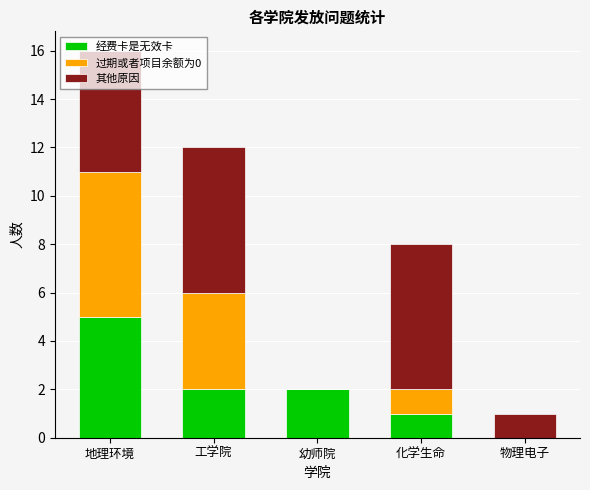

What is the total value across all series at 化学生命?

8